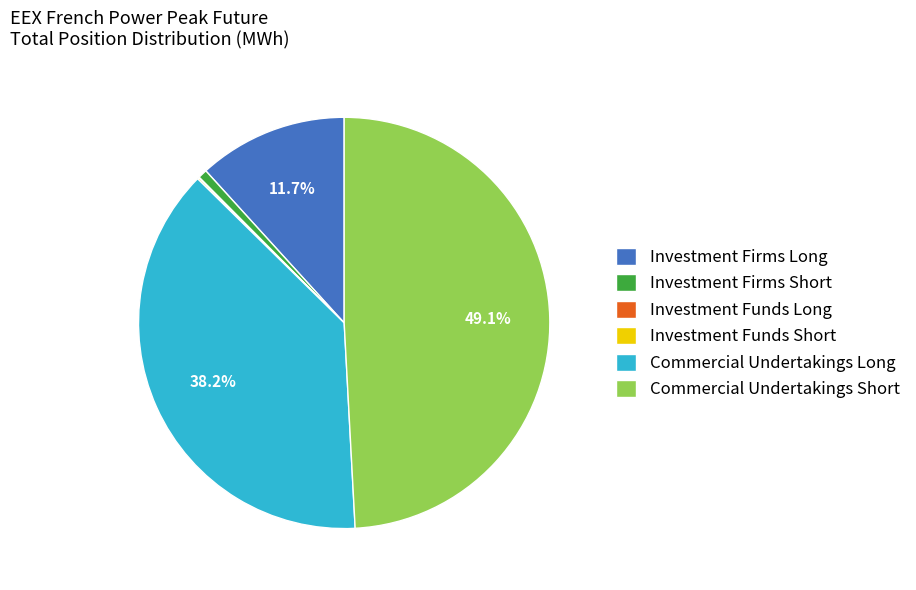

Which slice is the largest?

Commercial Undertakings Short